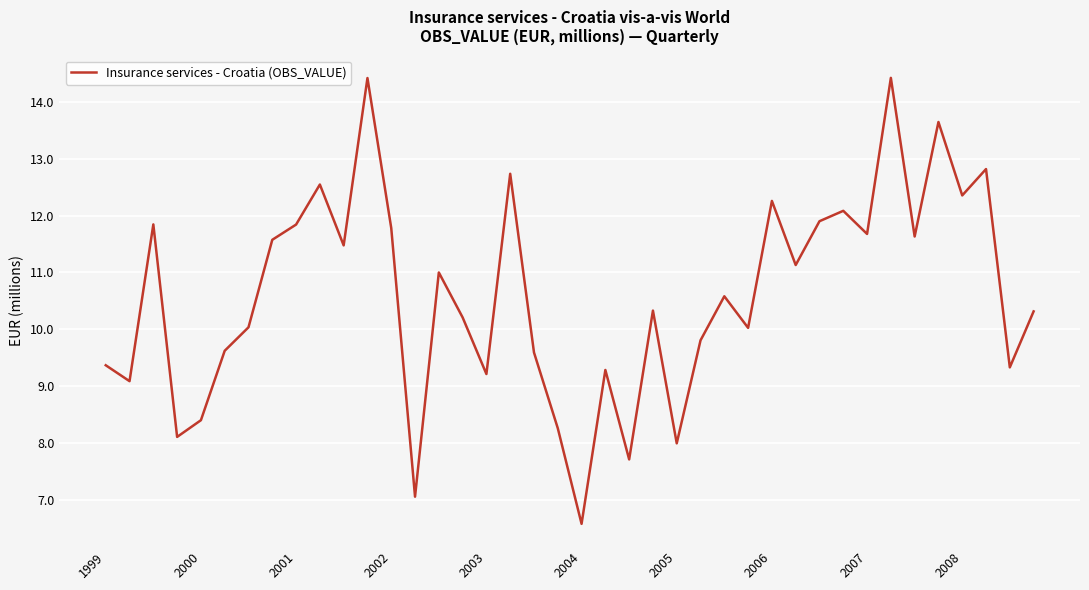

What is the difference between the maximum and minimum values?

7.8